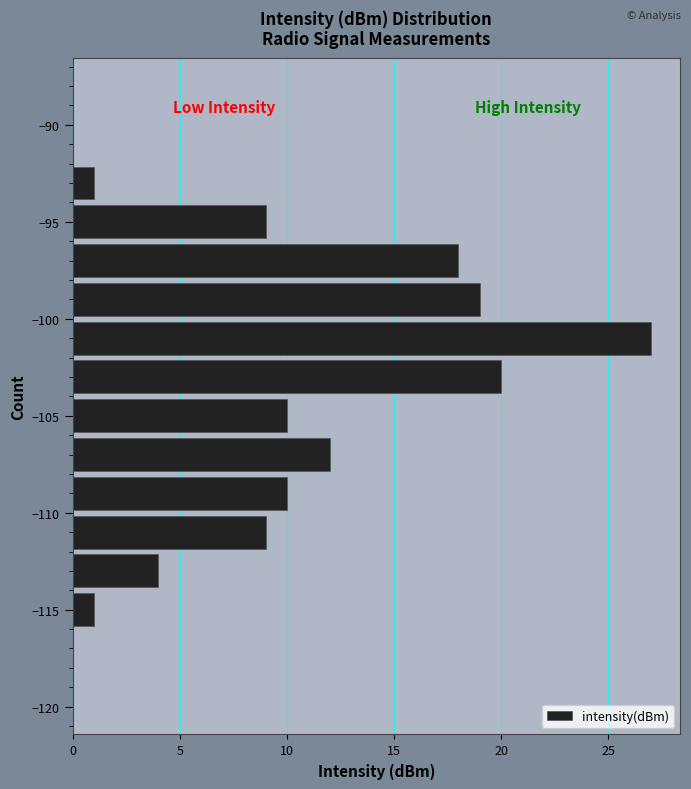

Reading bottom to top, list every bar in this chart as the range it spans on the y-axis followed by its length. The values are not printed on the chart, so give them approximately, as read against the axis.

-120 to -118: 0
-118 to -116: 0
-116 to -114: 1
-114 to -112: 4
-112 to -110: 9
-110 to -108: 10
-108 to -106: 12
-106 to -104: 10
-104 to -102: 20
-102 to -100: 27
-100 to -98: 19
-98 to -96: 18
-96 to -94: 9
-94 to -92: 1
-92 to -90: 0
-90 to -88: 0